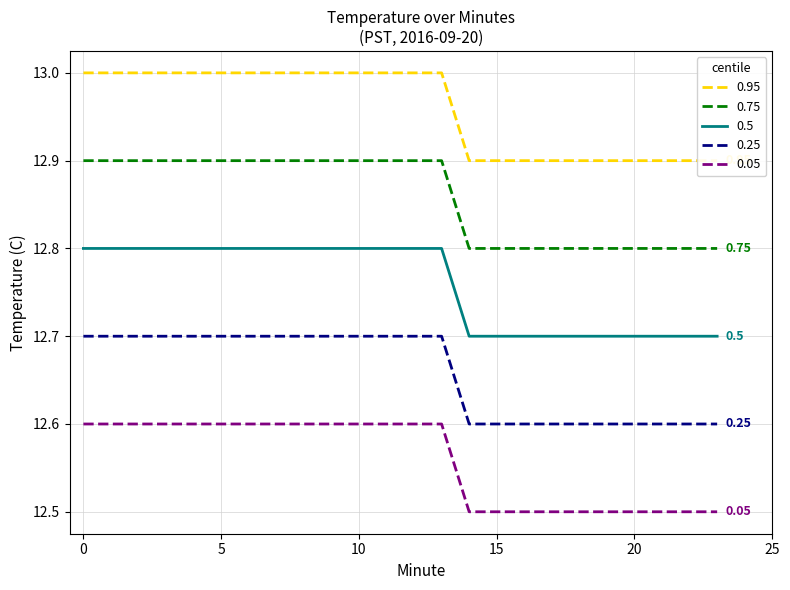

Is this an area chart (filled region under the line)?

No